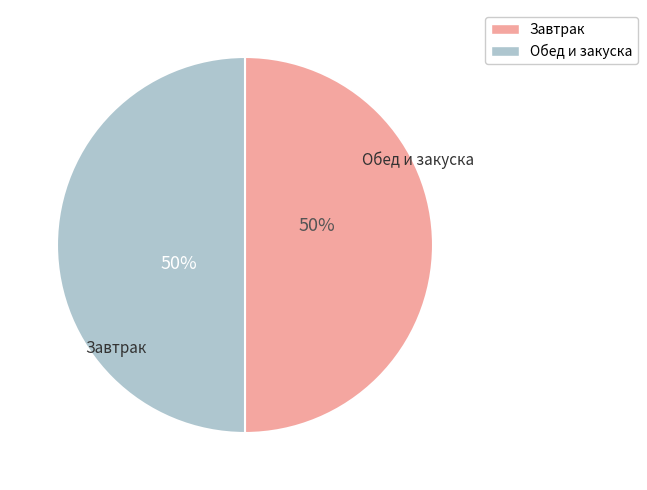

How many slices are in this pie chart?

2